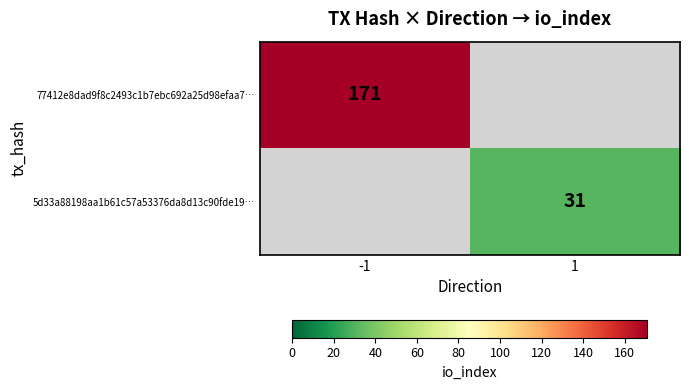

True or false: 5d33a88198aa1b61c57a53376da8d13c90fde19… has a value of 31 at 1.

True